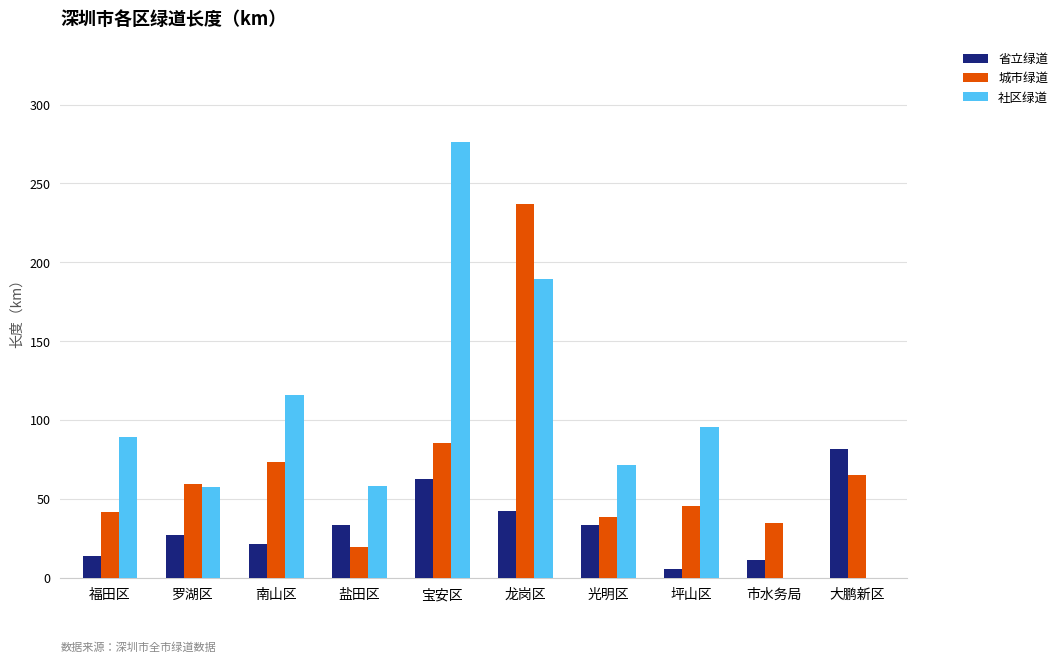

Between 龙岗区 and 市水务局, which series saw the biggest shift?

城市绿道